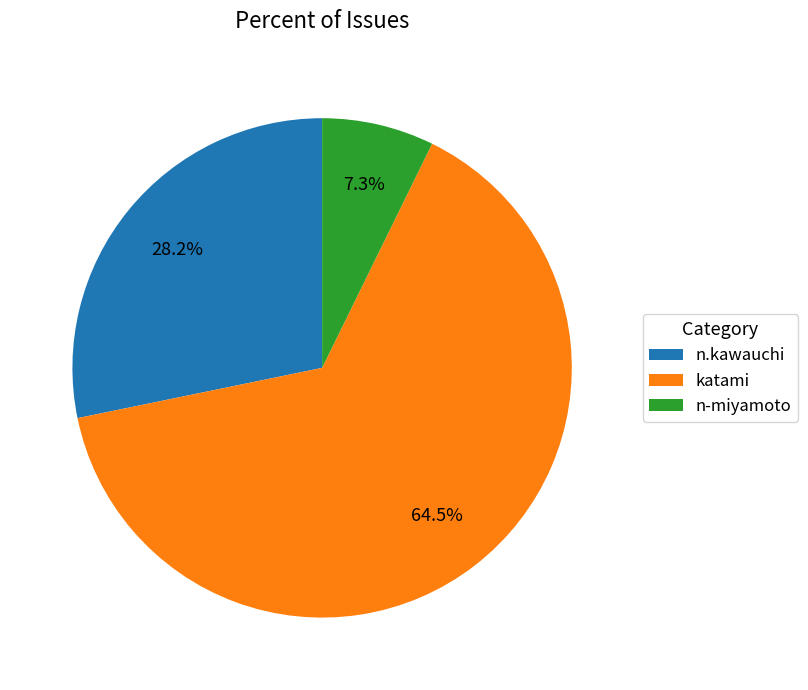

What is the majority slice?

katami